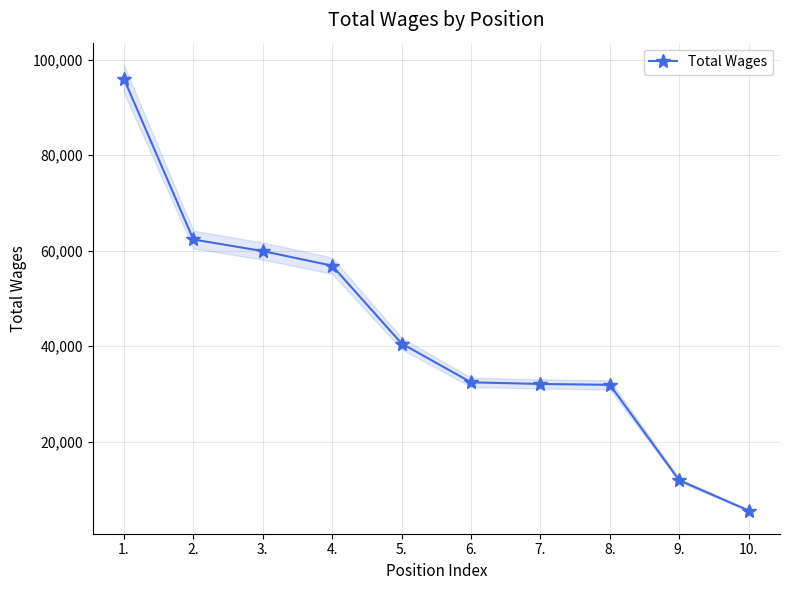

The chart shows a value of 11905 at 9.. True or false?

True